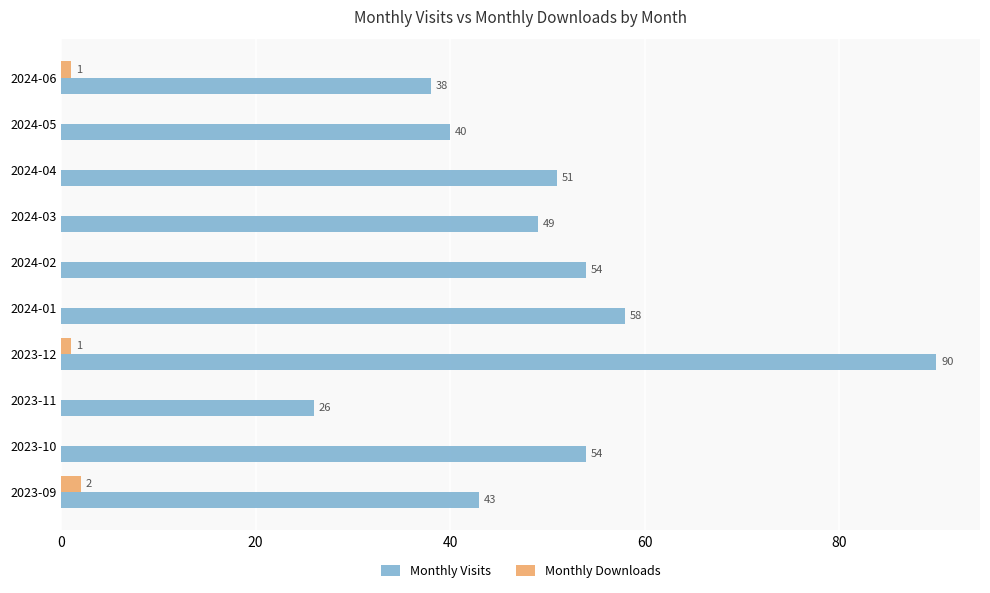

How many Monthly Downloads values are between 0 and 1?

9